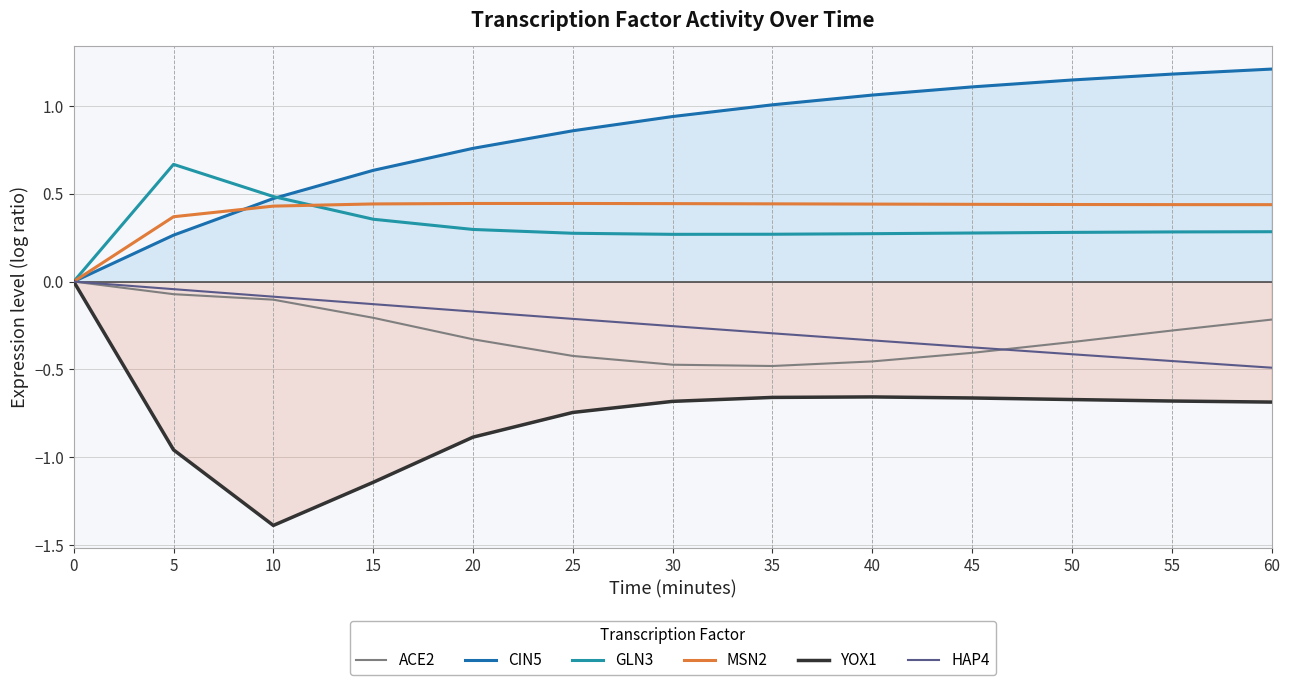

Which series has the widest spread of values?

YOX1